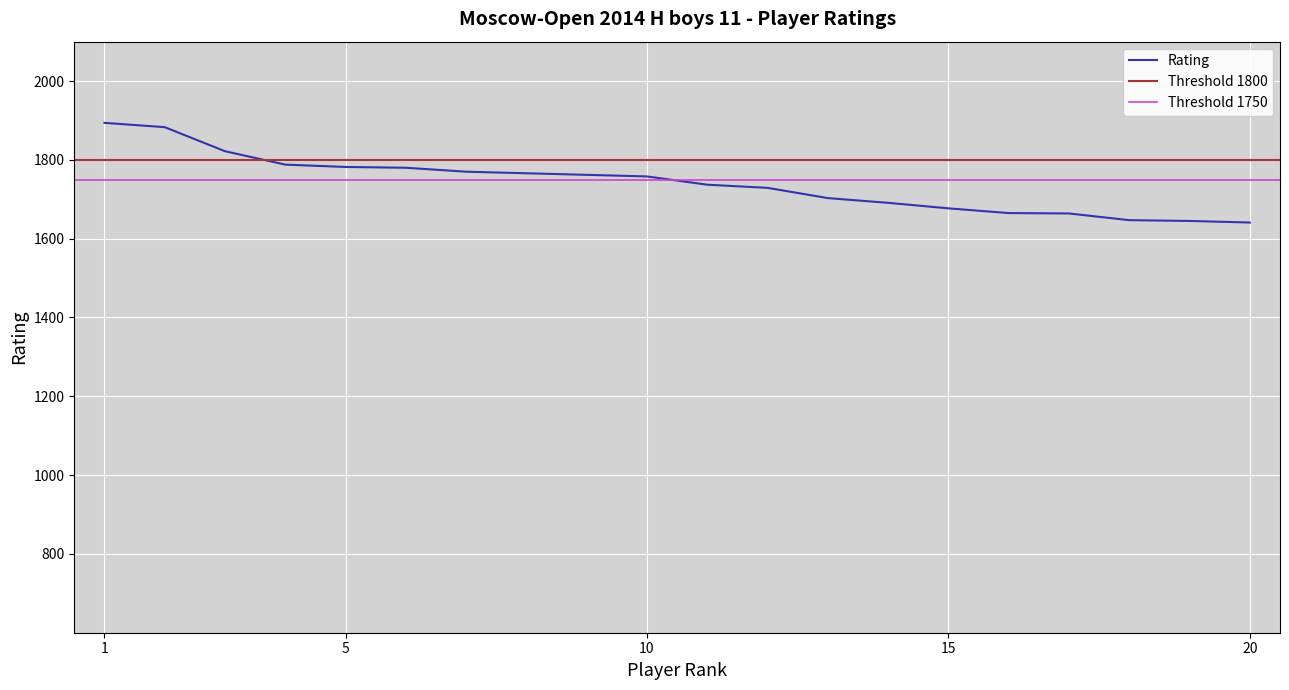

Rank the categories by value from lowest to highest.

20, 19, 18, 17, 16, 15, 14, 13, 12, 11, 10, 9, 8, 7, 6, 5, 4, 3, 2, 1